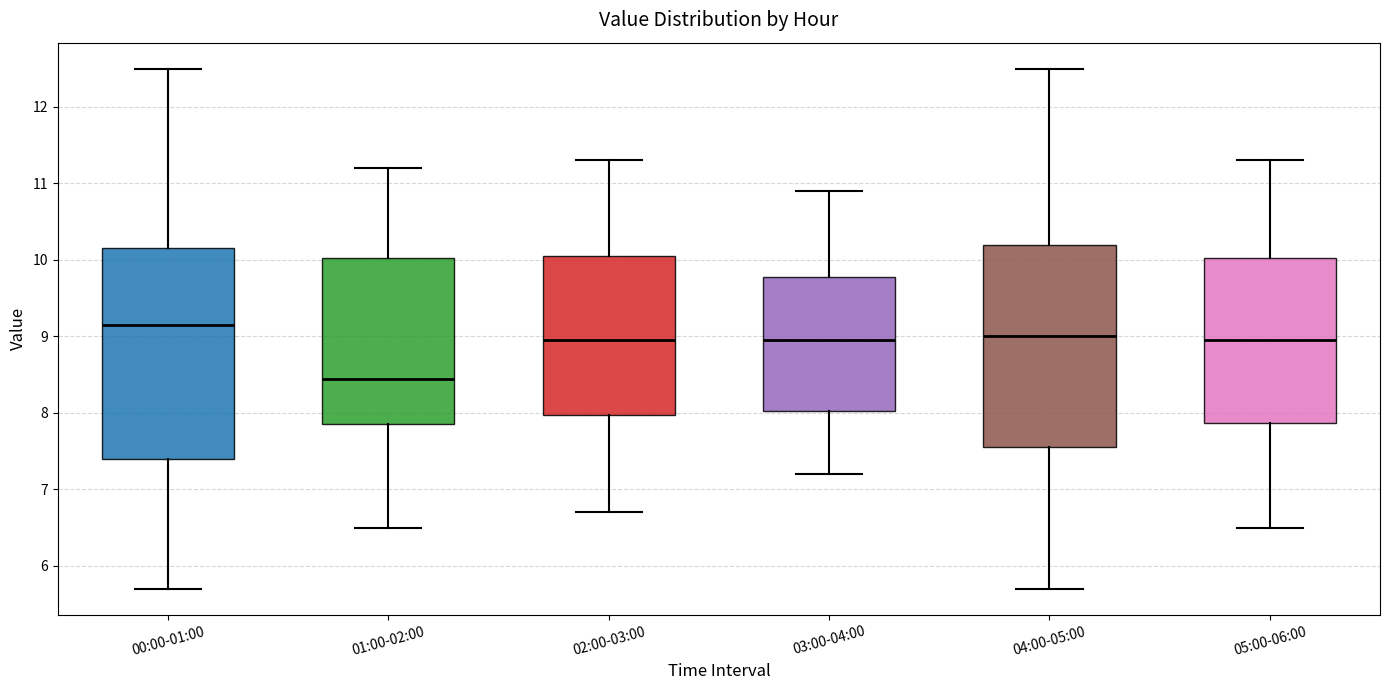

Where is the upper edge of the box for 02:00-03:00 on the y-axis? The values are not printed on the chart, so give them approximately, as read against the axis.

10.1